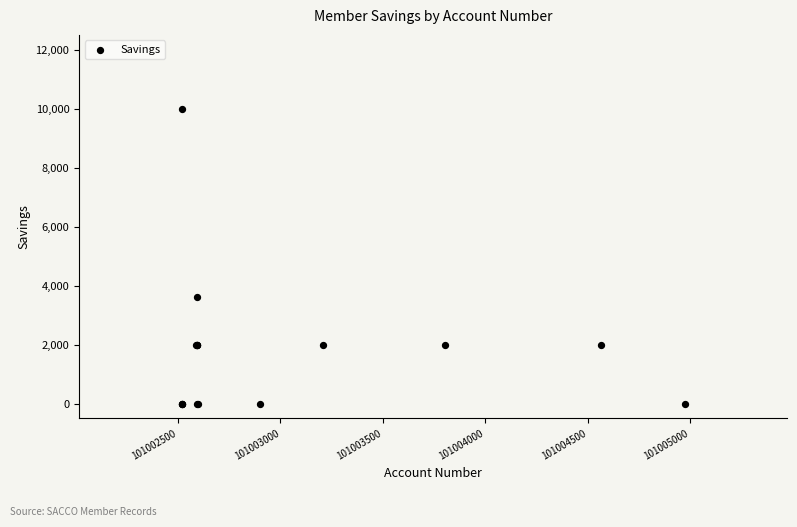

What Y value in the scatter plot is closest to 5000?

3600